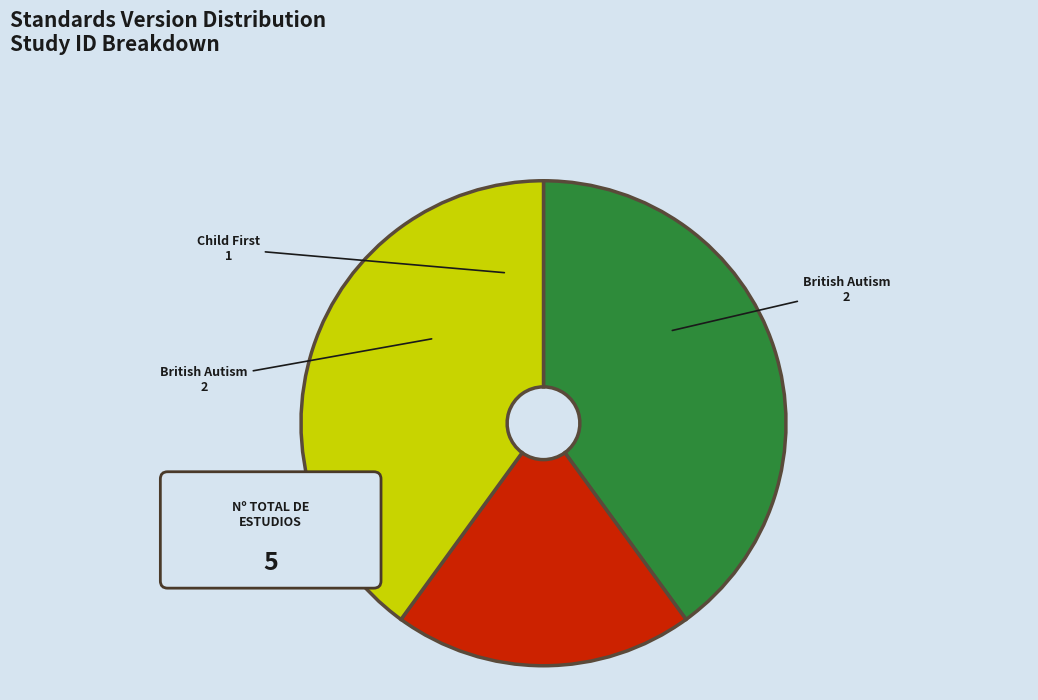

Does any single category account for the majority?

No